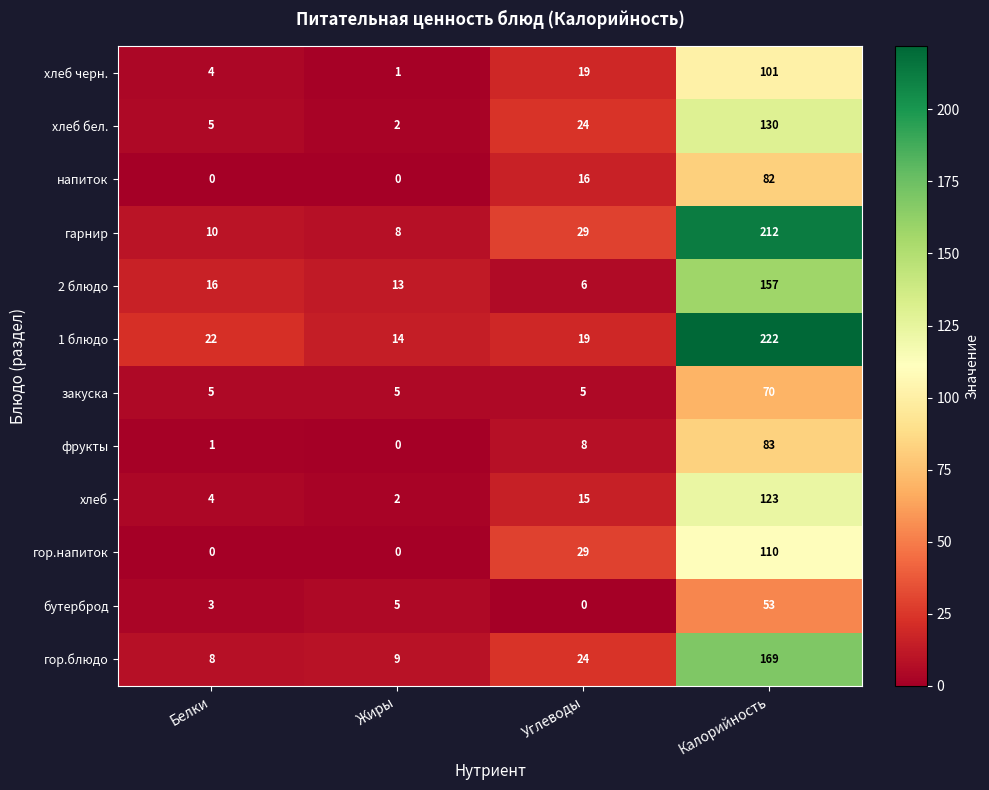

Count the number of categories in the chart.

4